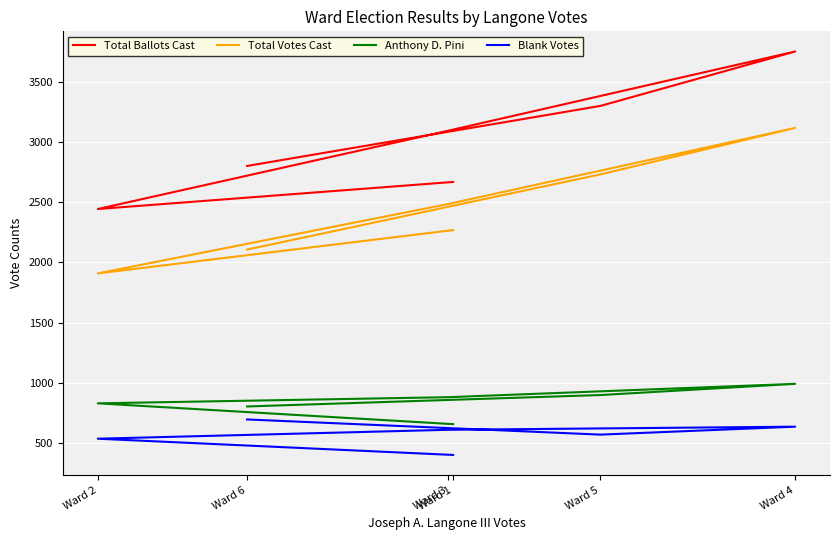

What is the total value across all series at Ward 5?

7500